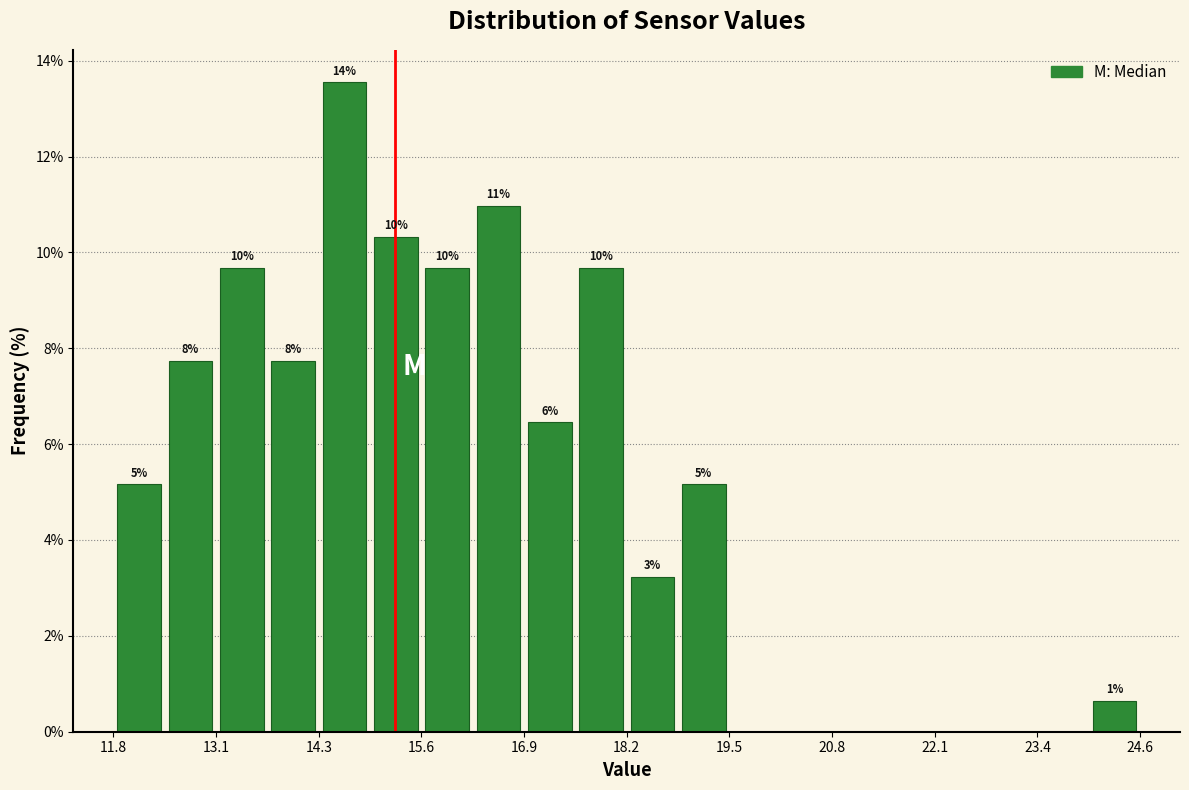

Around what value on the x-axis is the tallest bar? Give the approximate position of its centre, as read against the axis.

14.6